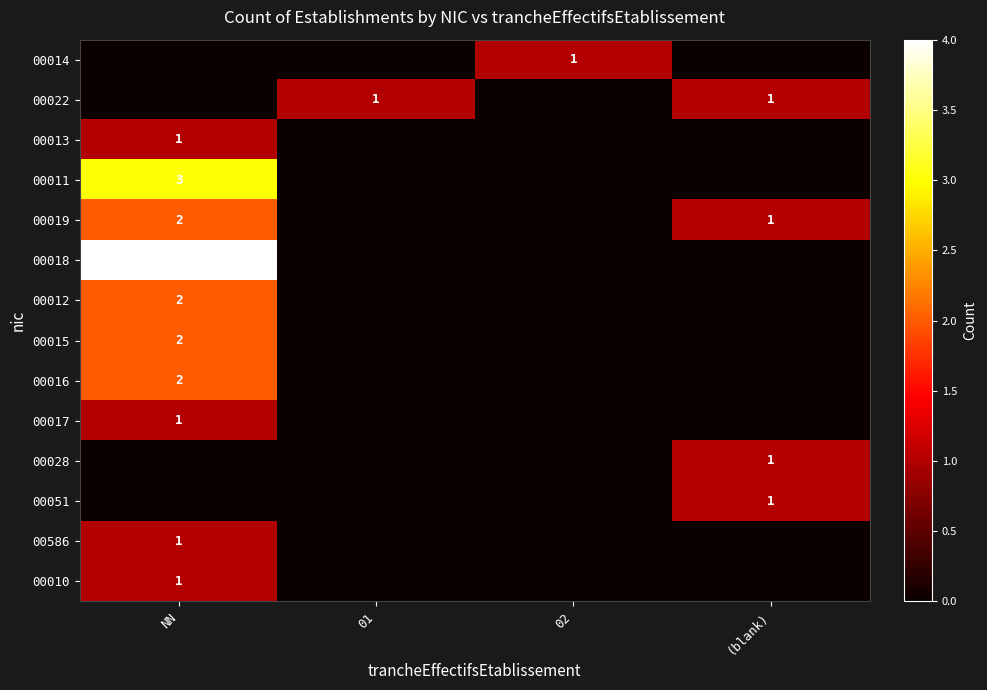

Which series changed the most between NN and (blank)?

00018